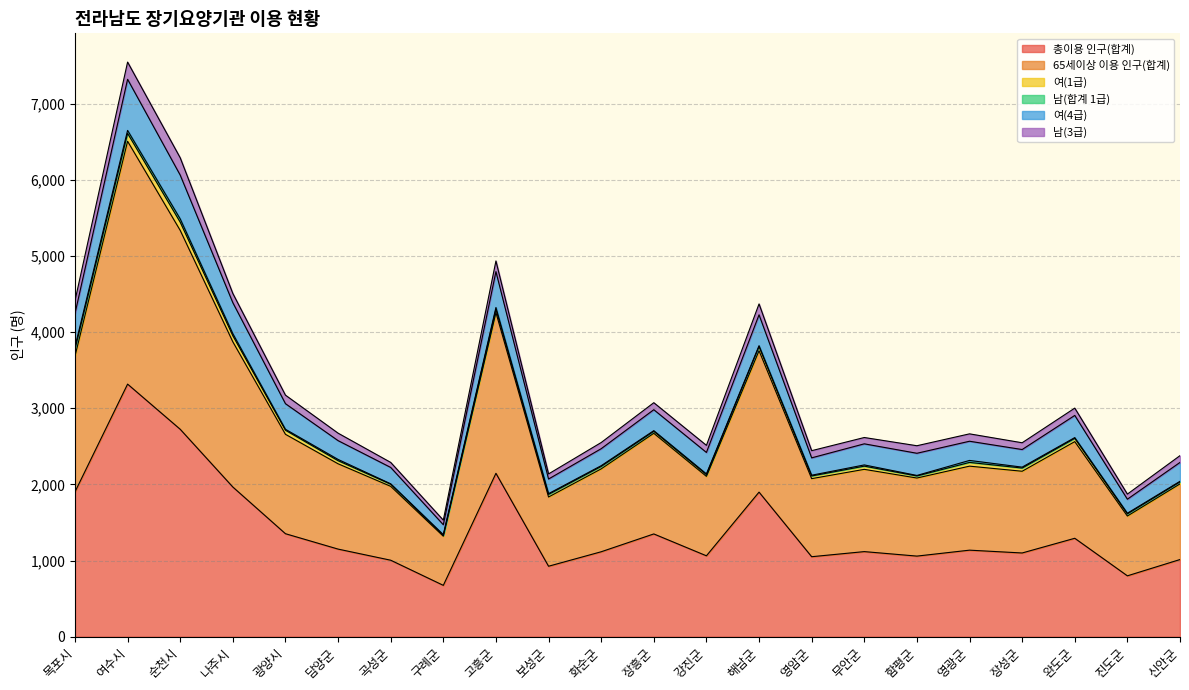

Read the 총이용 인구(합계) value at 완도군, to the nearest 50.

1300